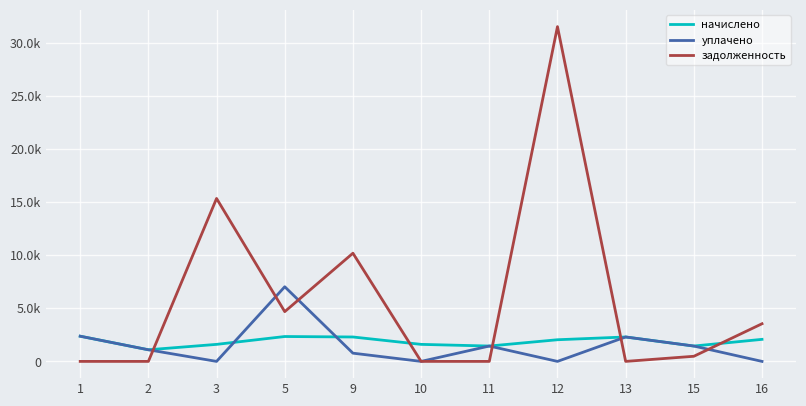

Is this an area chart (filled region under the line)?

No